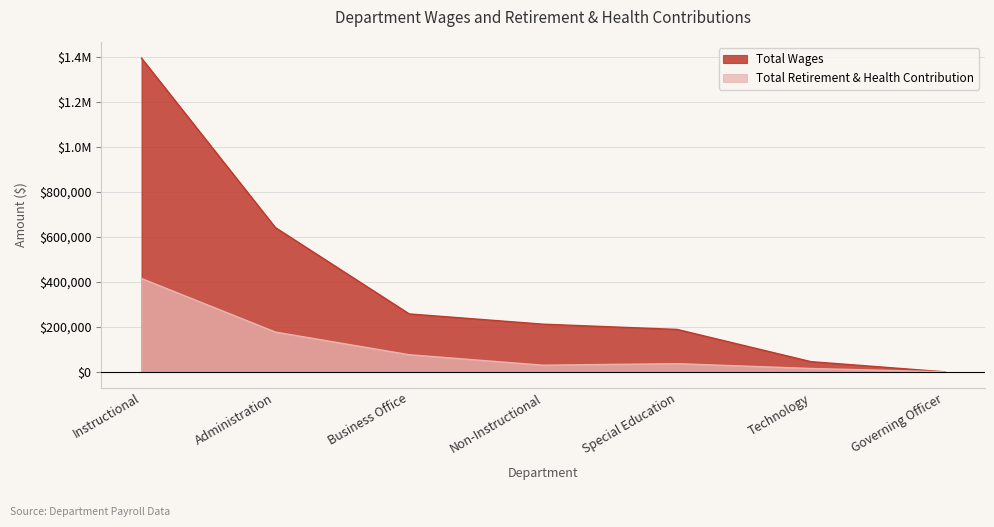

What is the label of the 2nd point from the right?

Technology